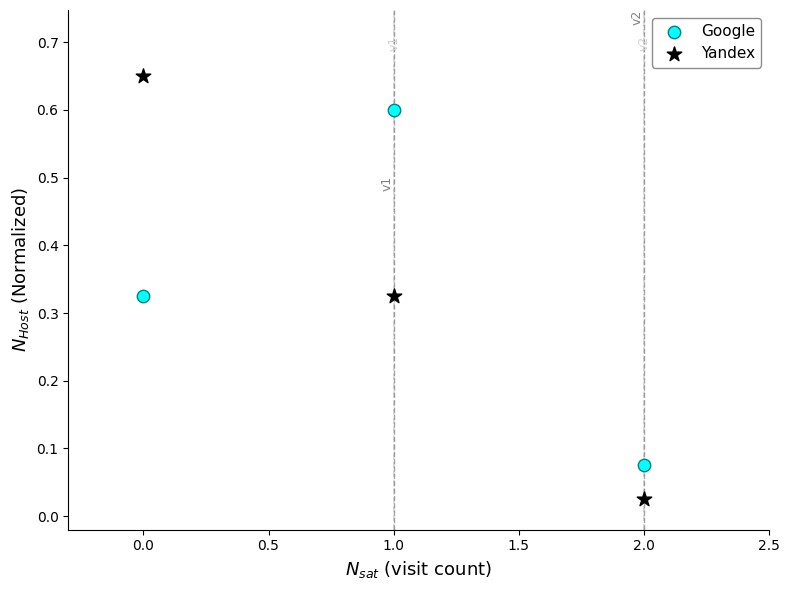

Which series reaches the maximum Y coordinate?

Yandex